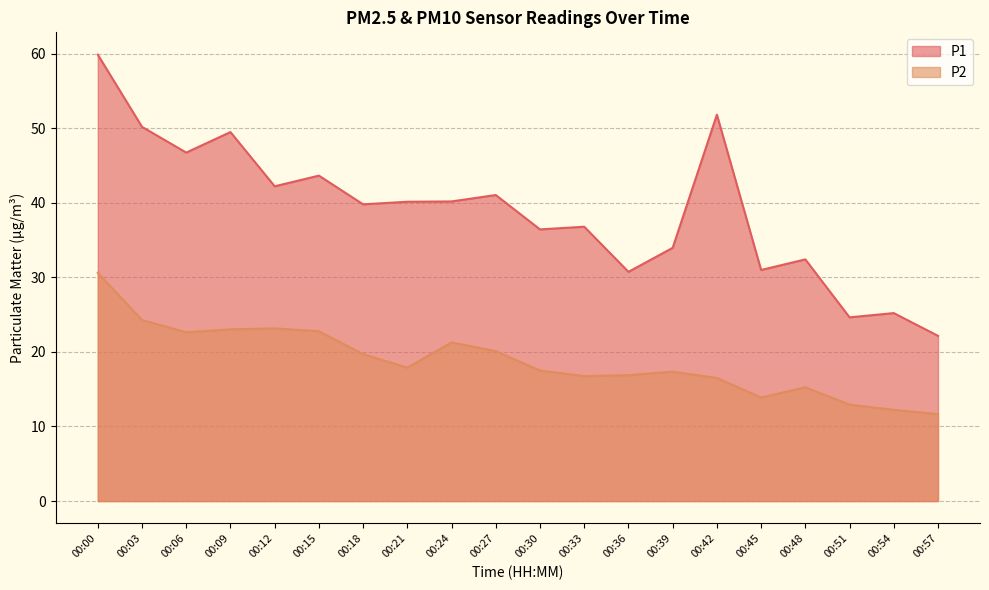

What is the value of the P1 point at the 11th from the left?

36.4